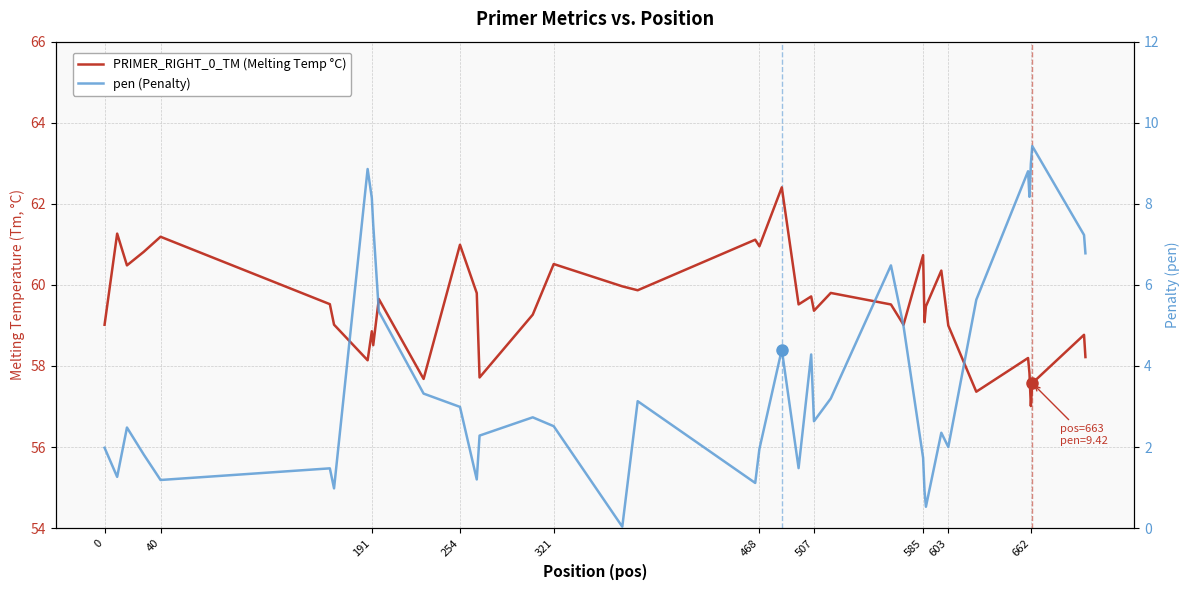

List the series in order of their peak value, highest first.

PRIMER_RIGHT_0_TM (Melting Temp °C), pen (Penalty)